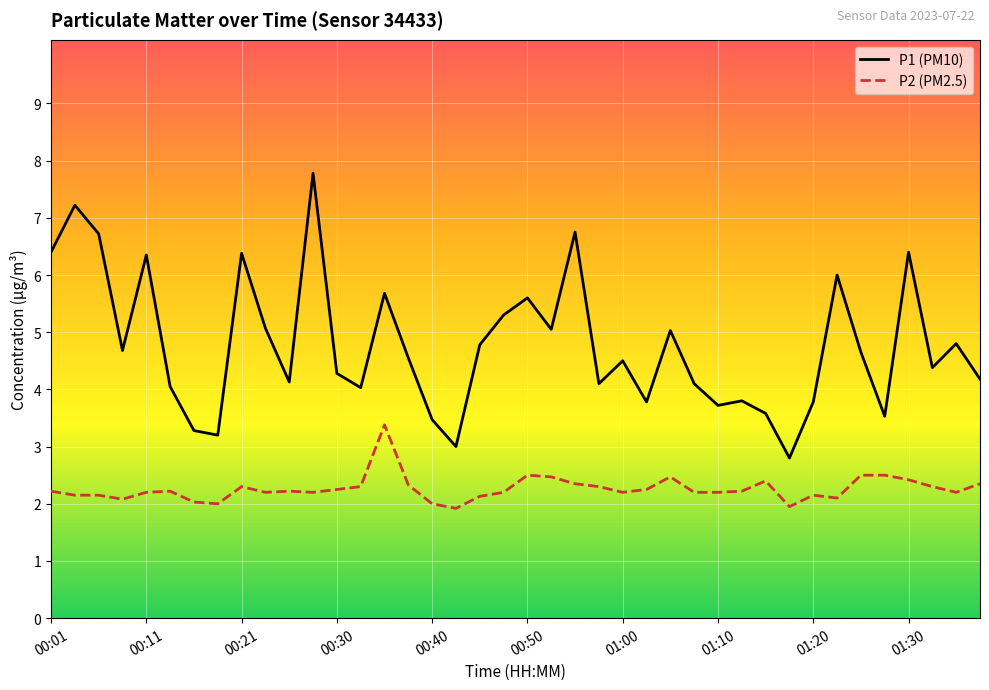

What is the difference between the maximum and minimum values in the P1 (PM10) series?

5.0